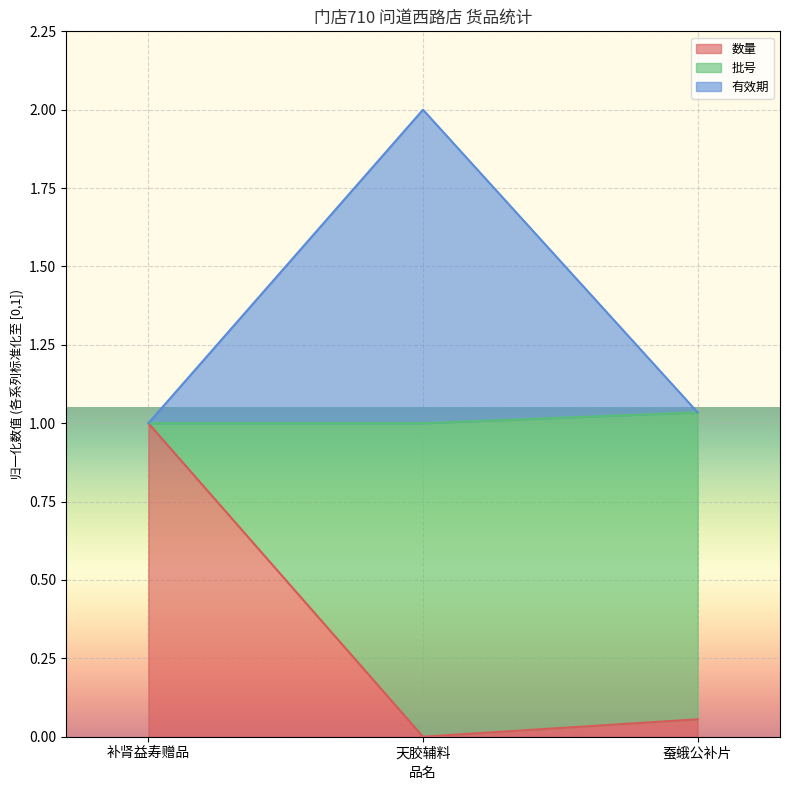

True or false: 有效期 has a value of 1.0 at 蚕蛾公补片.

True